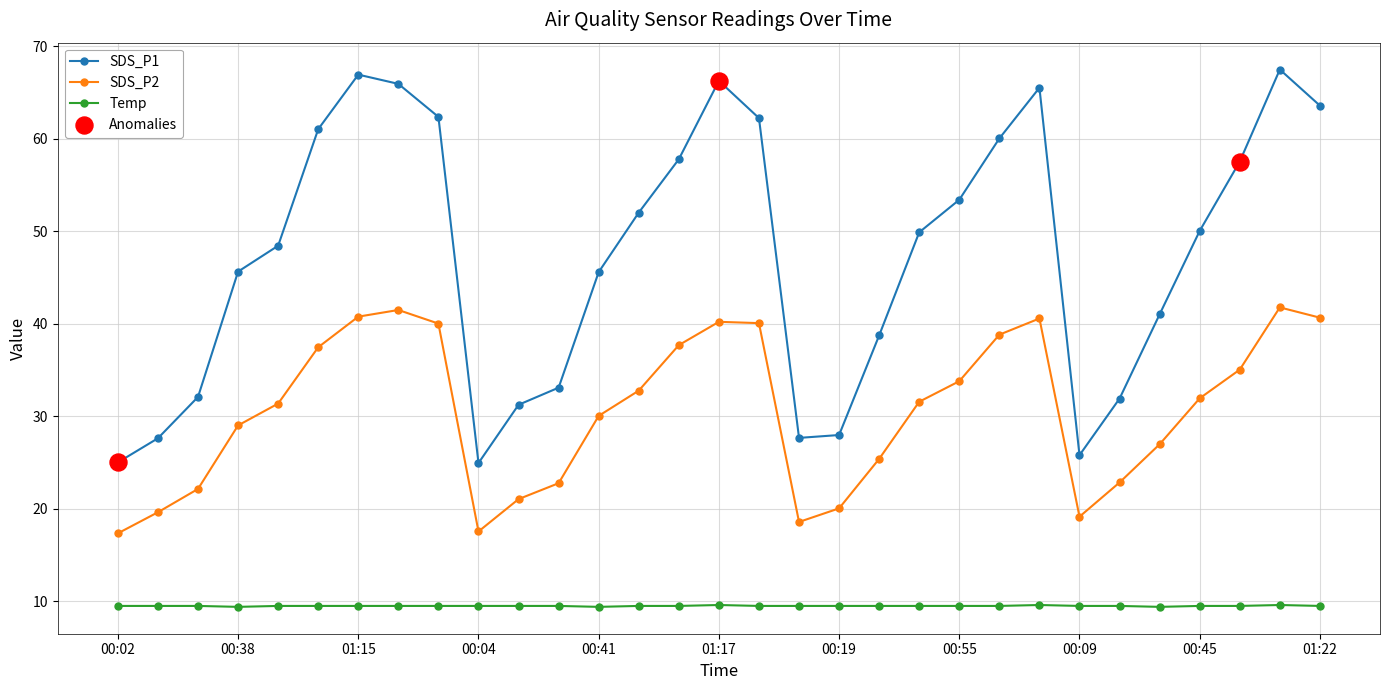

At how many categories does at least one series exceed 53?

13